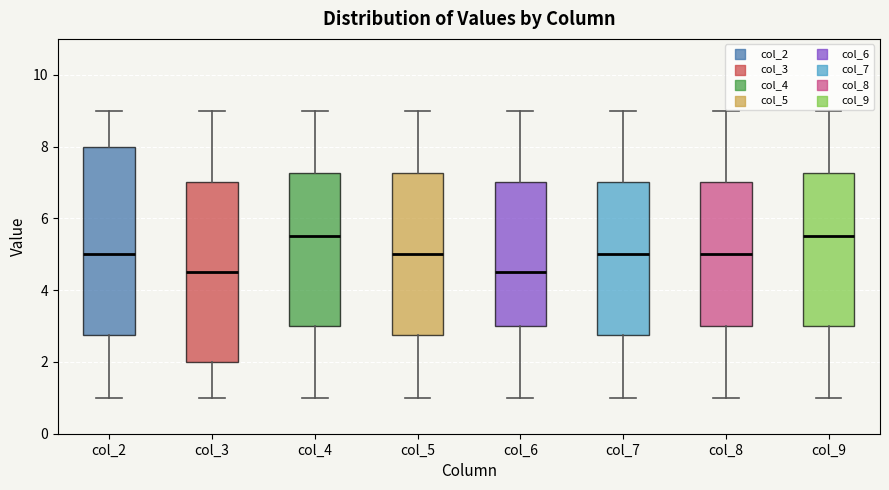

Reading left to right, transcribe this box plot: for each box, give where its median line is, the range the box spans, and where its two whiskers end, as read against the y-axis. The values are not printed on the chart, so give them approximately, as read against the axis.

col_2: median 5.0, box 2.8 to 8.0, whiskers 1.0 to 9.0
col_3: median 4.6, box 2.0 to 7.0, whiskers 1.0 to 9.0
col_4: median 5.6, box 3.0 to 7.2, whiskers 1.0 to 9.0
col_5: median 5.0, box 2.8 to 7.2, whiskers 1.0 to 9.0
col_6: median 4.6, box 3.0 to 7.0, whiskers 1.0 to 9.0
col_7: median 5.0, box 2.8 to 7.0, whiskers 1.0 to 9.0
col_8: median 5.0, box 3.0 to 7.0, whiskers 1.0 to 9.0
col_9: median 5.6, box 3.0 to 7.2, whiskers 1.0 to 9.0